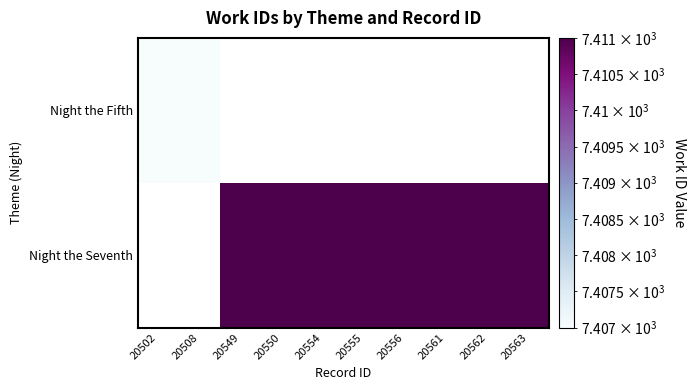

Is the value of Night the Fifth at 20554 greater than the value of Night the Seventh at 20502?

No